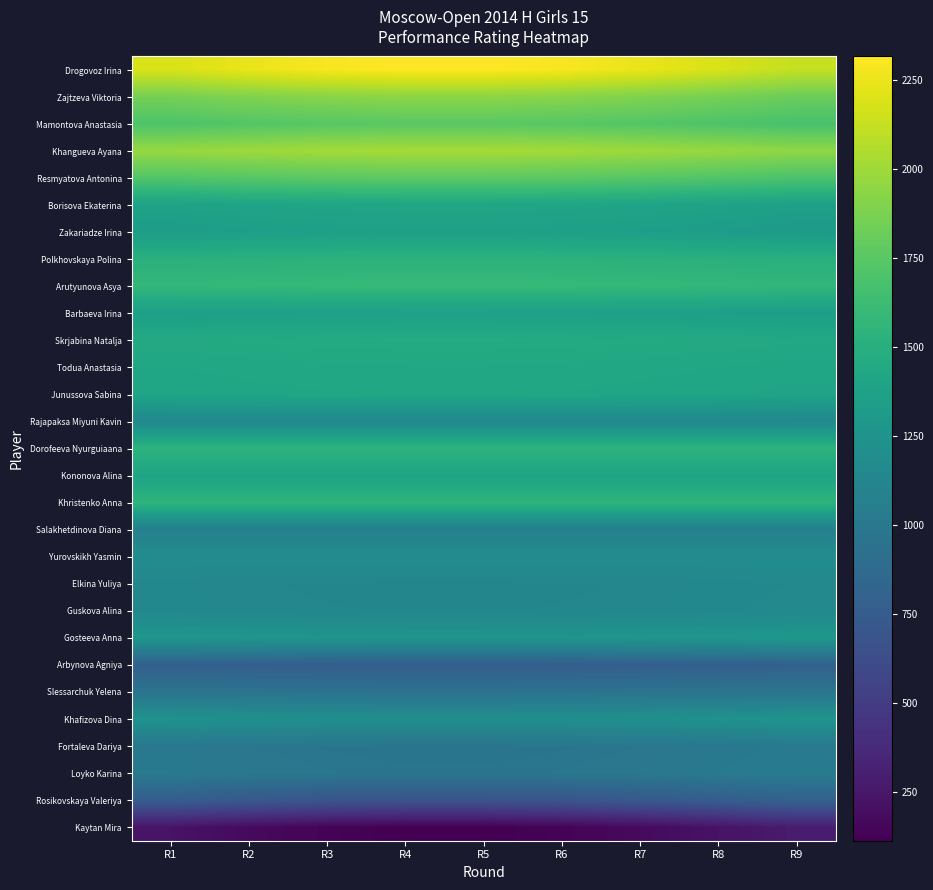

Rank the series by their maximum value, from lowest to highest.

Kaytan Mira, Arbynova Agniya, Rosikovskaya Valeriya, Slessarchuk Yelena, Fortaleva Dariya, Loyko Karina, Salakhetdinova Diana, Rajapaksa Miyuni Kavin, Elkina Yuliya, Guskova Alina, Yurovskikh Yasmin, Khafizova Dina, Gosteeva Anna, Zakariadze Irina, Barbaeva Irina, Kononova Alina, Borisova Ekaterina, Junussova Sabina, Todua Anastasia, Skrjabina Natalja, Polkhovskaya Polina, Dorofeeva Nyurguiaana, Khristenko Anna, Arutyunova Asya, Mamontova Anastasia, Resmyatova Antonina, Zajtzeva Viktoria, Khangueva Ayana, Drogovoz Irina